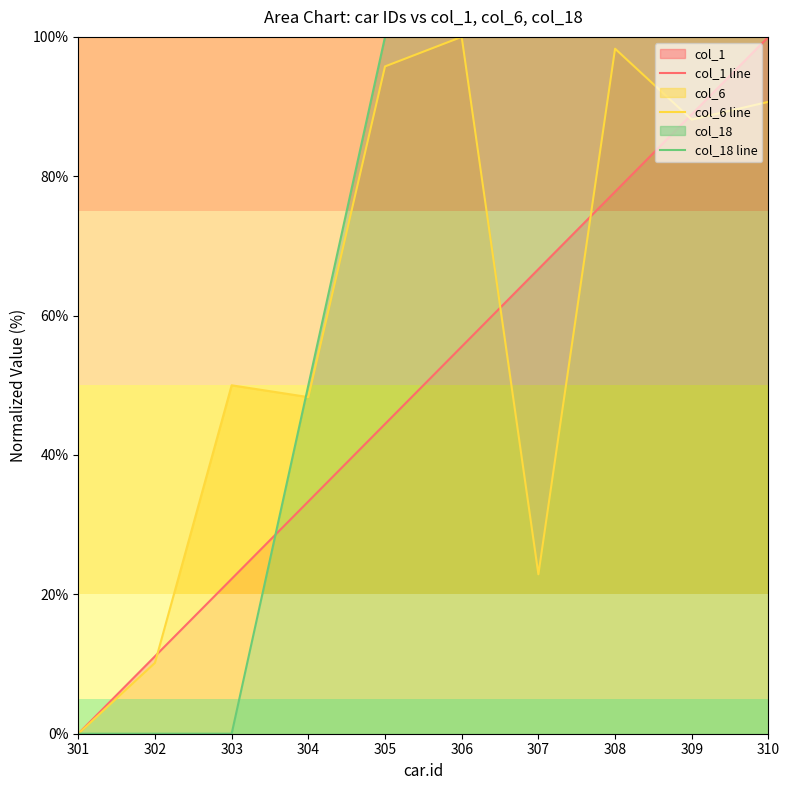

Reading left to right, what are all the values shown in this chart?

col_1 line: 0.0	11.1	22.2	33.3	44.4	55.6	66.7	77.8	88.9	100.0
col_6 line: 0.0	10.2	50.0	48.3	95.8	100.0	22.9	98.3	88.1	90.7
col_18 line: 0.0	0.0	0.0	50.0	100.0	100.0	100.0	100.0	100.0	100.0